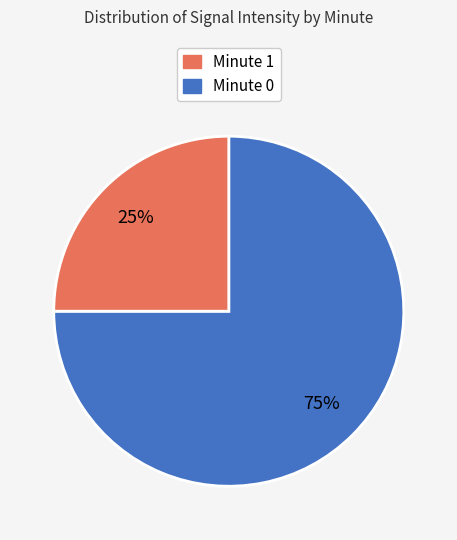

Is there a majority slice in this chart?

Yes